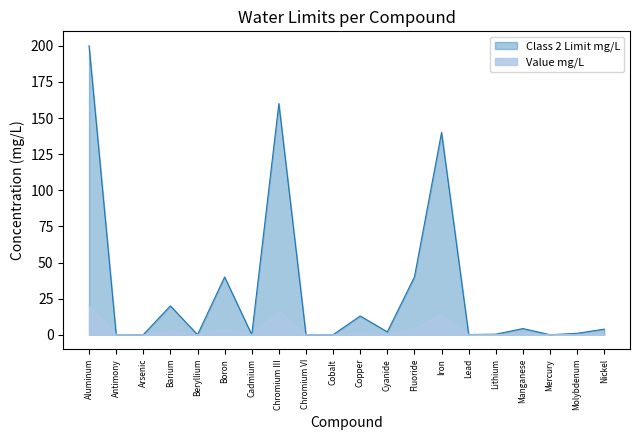

Rank the series at Barium from highest to lowest value.

Class 2 Limit mg/L, Value mg/L